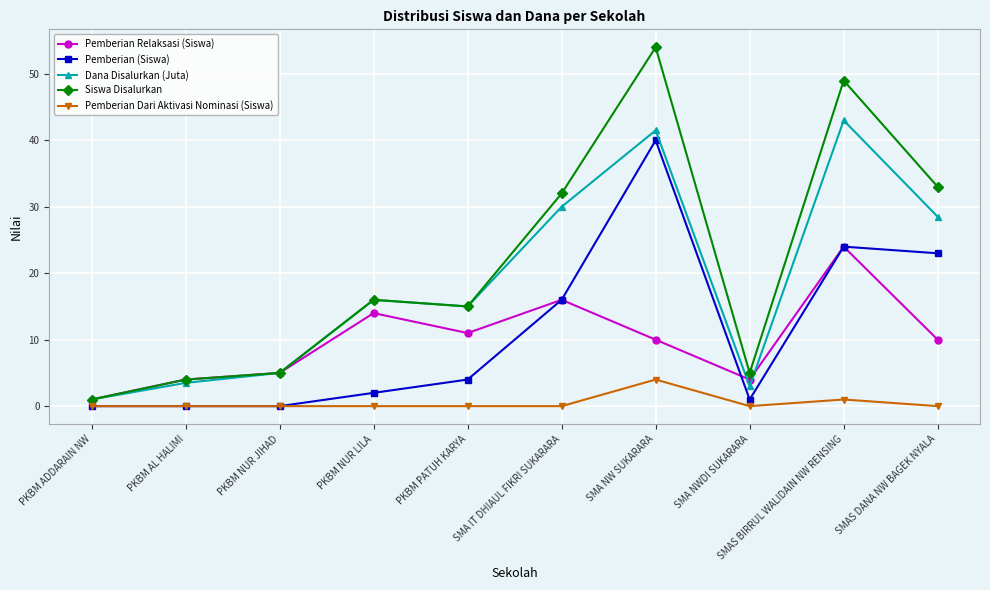

True or false: Siswa Disalurkan and Pemberian Dari Aktivasi Nominasi (Siswa) intersect in this chart.

False